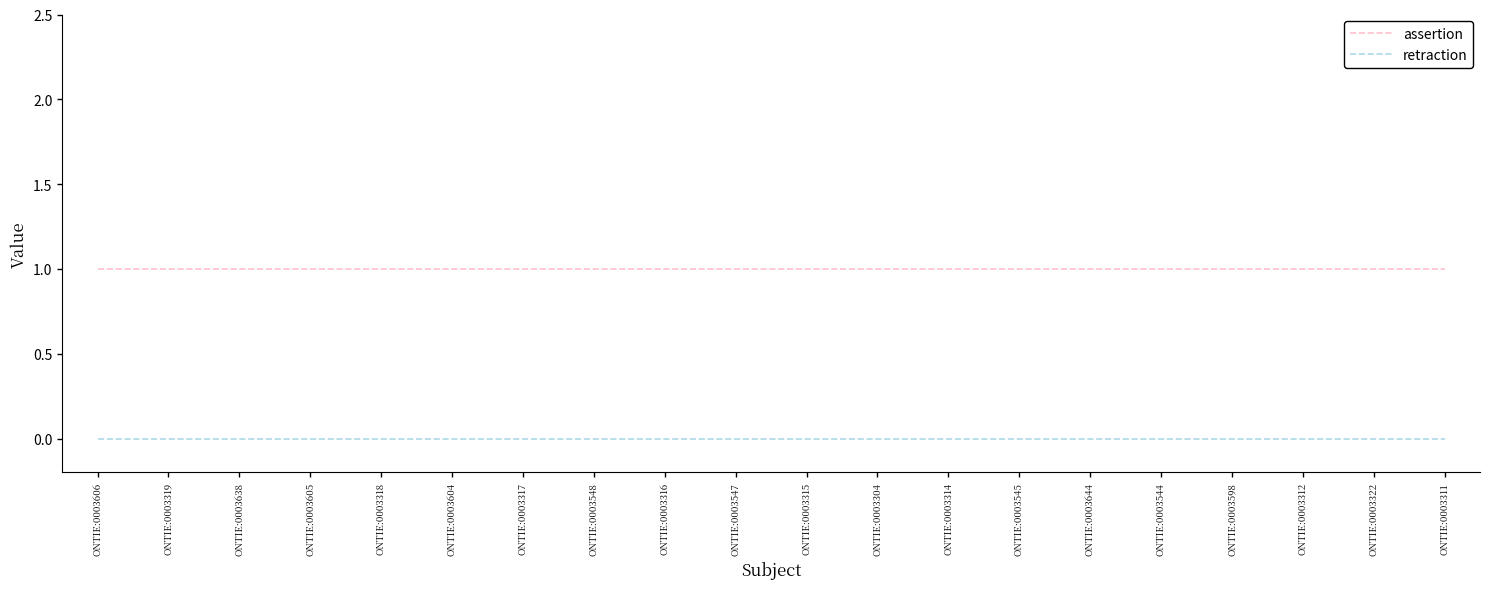

At how many categories does at least one series exceed 0?

20